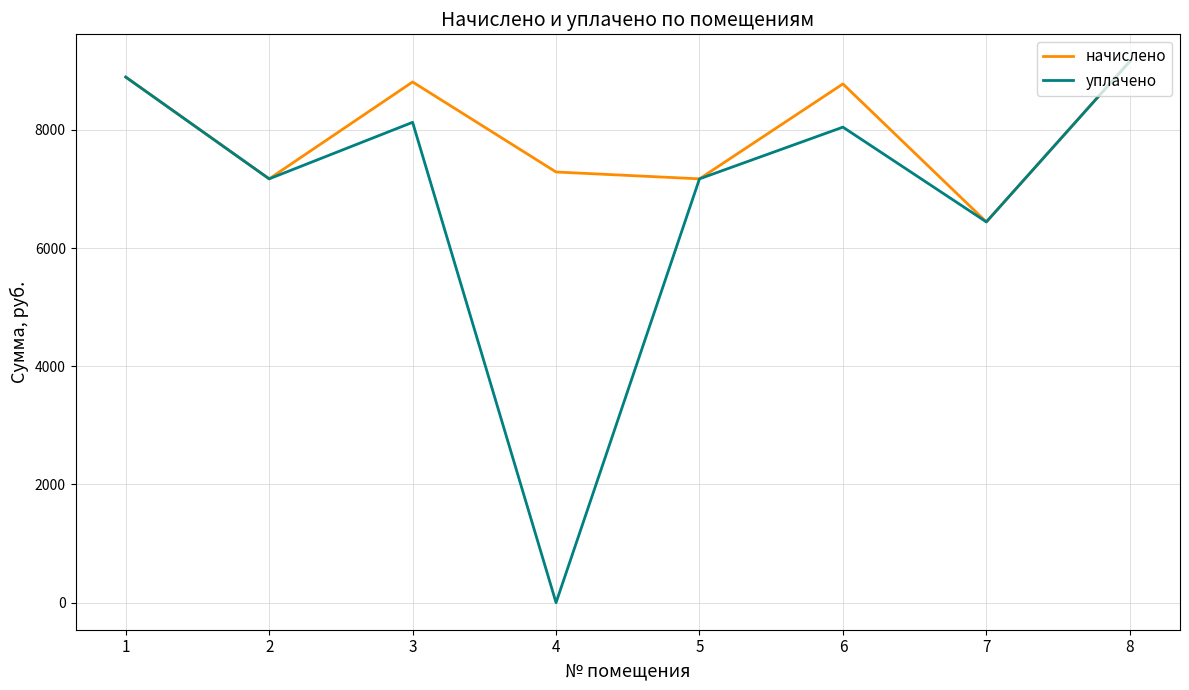

At how many categories does at least one series exceed 1870?

8